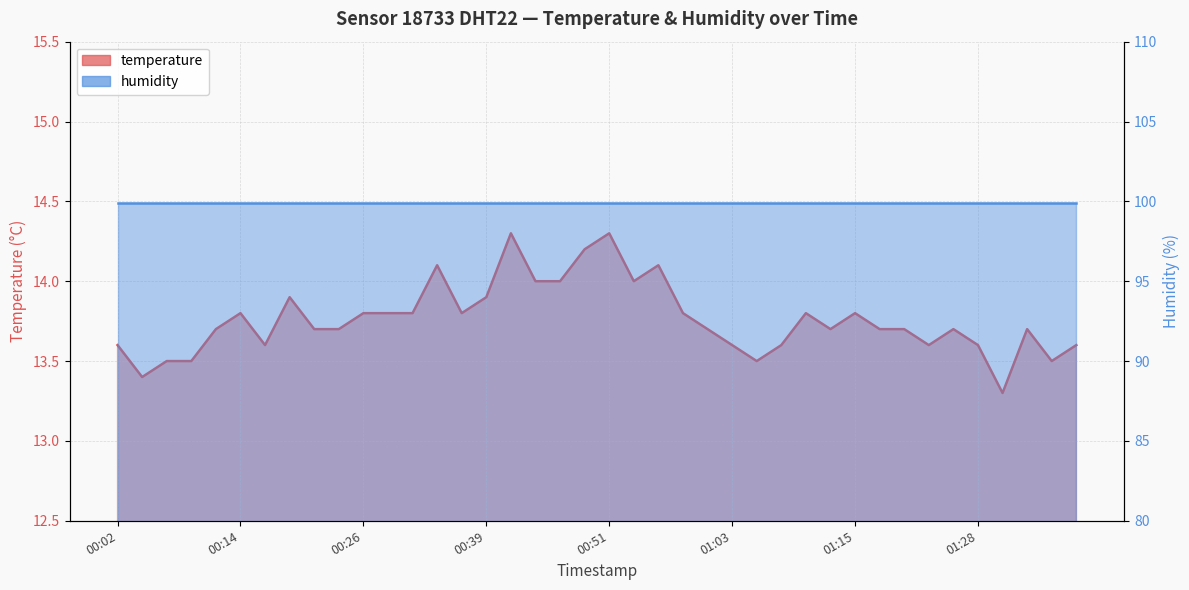

Which category has the lowest value across all series?

01:30